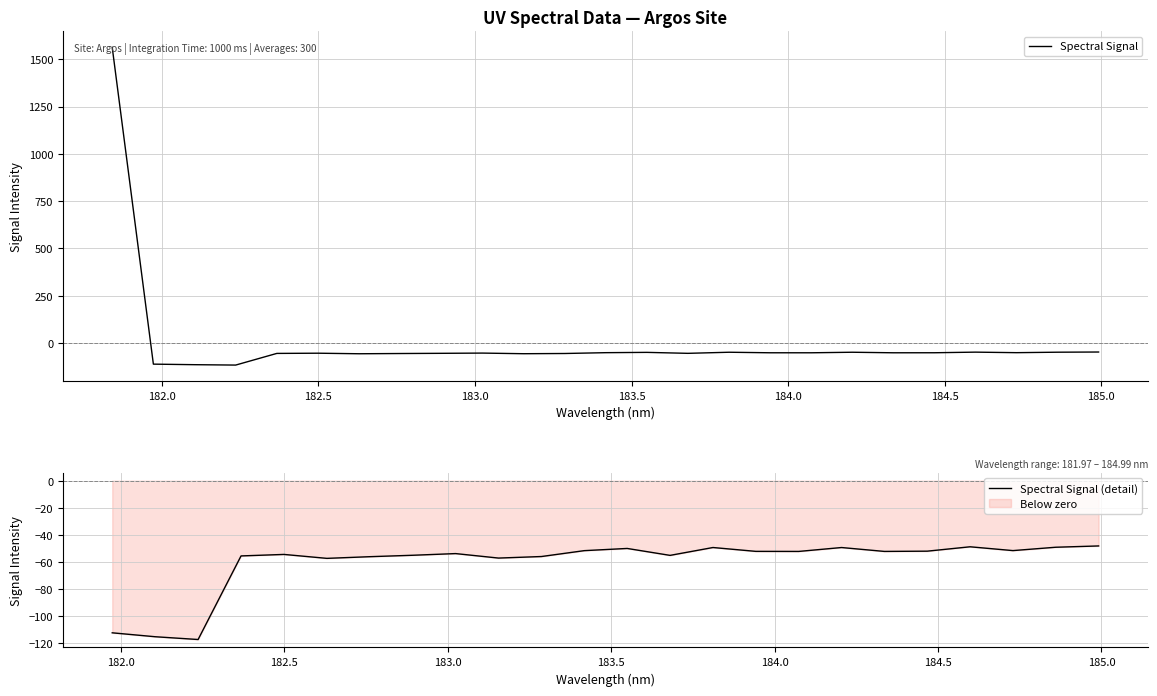

At which category does the chart reach its minimum across all series?

182.2359681898